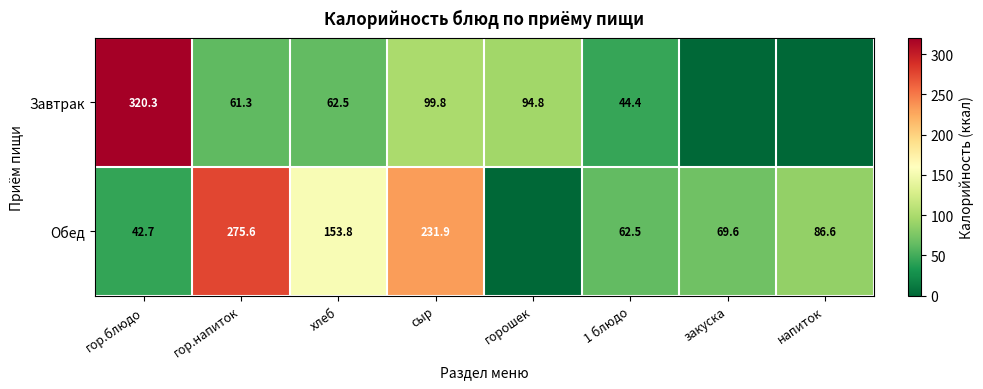

Between хлеб and сыр, which is larger?

сыр